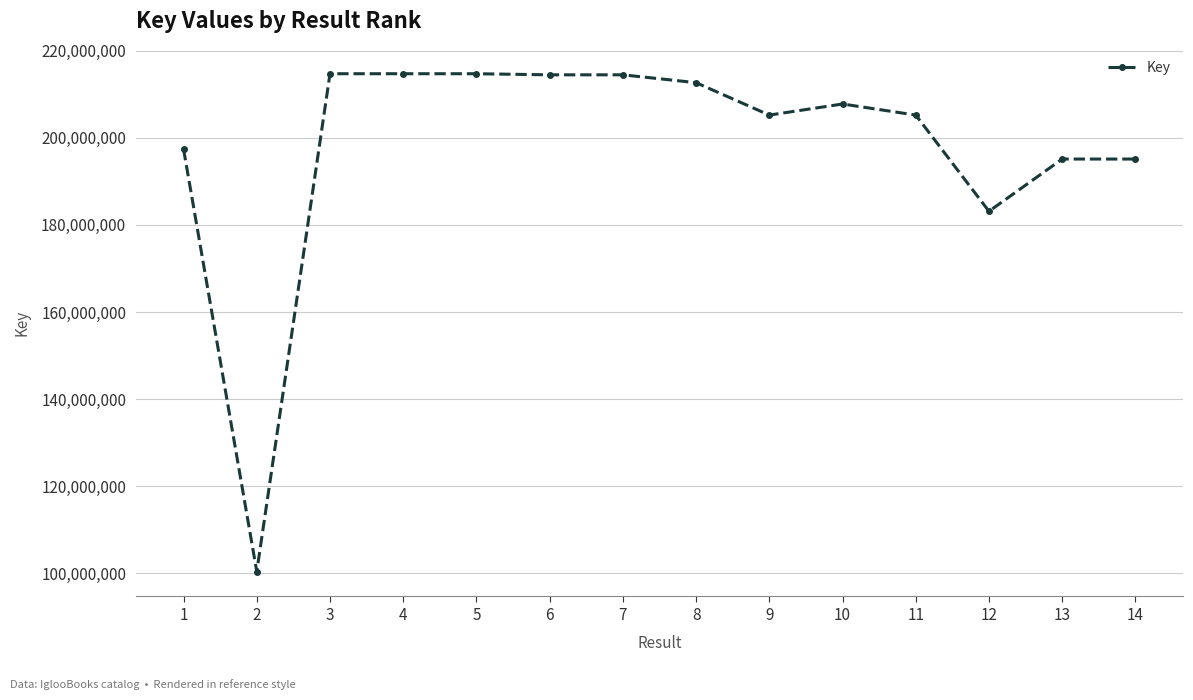

Is it true that the value at 12 is 183112715?

True